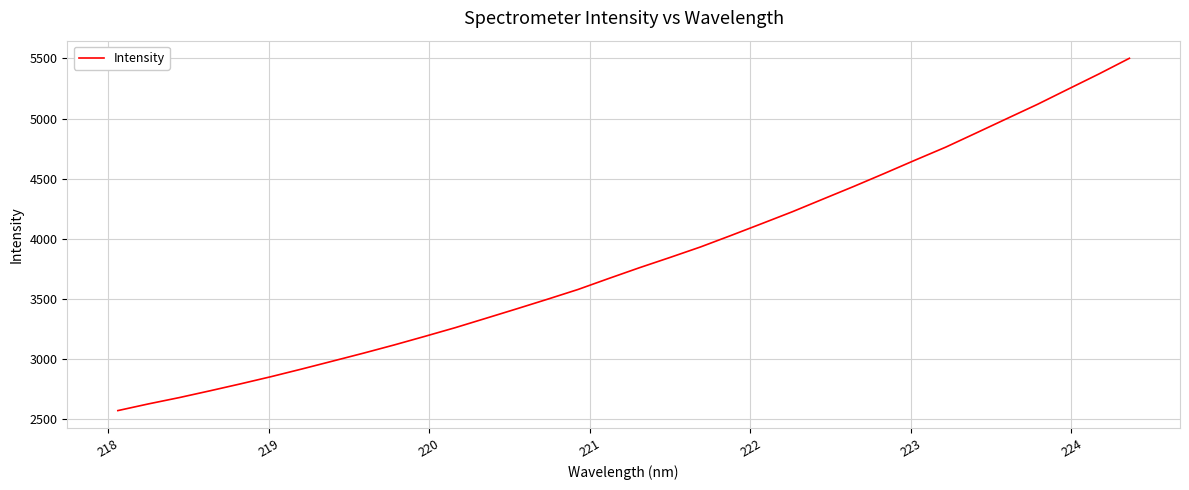

Count the number of categories in the chart.

34